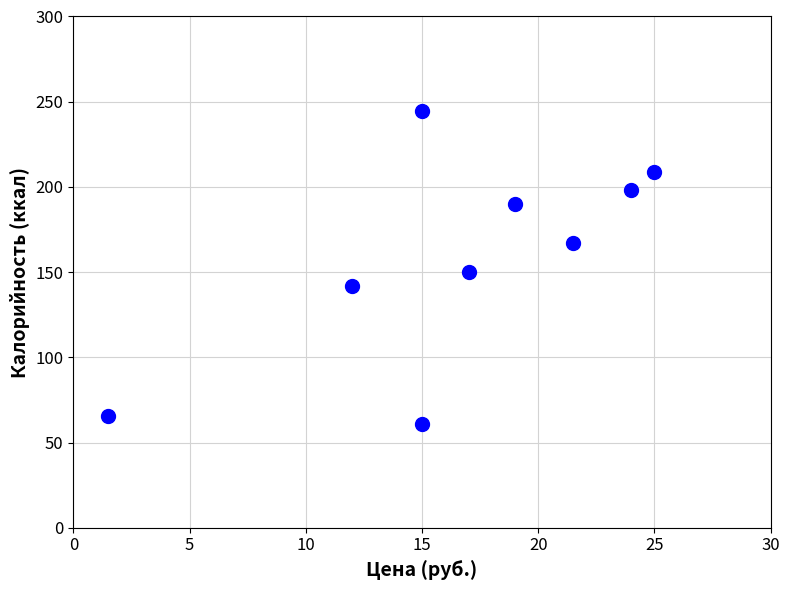

What is the range of Y values (max minus min)?

183.5